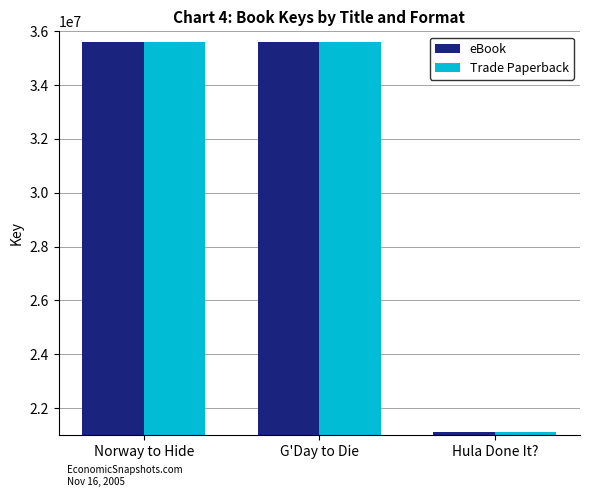

What is the minimum value shown in the chart?

21107526